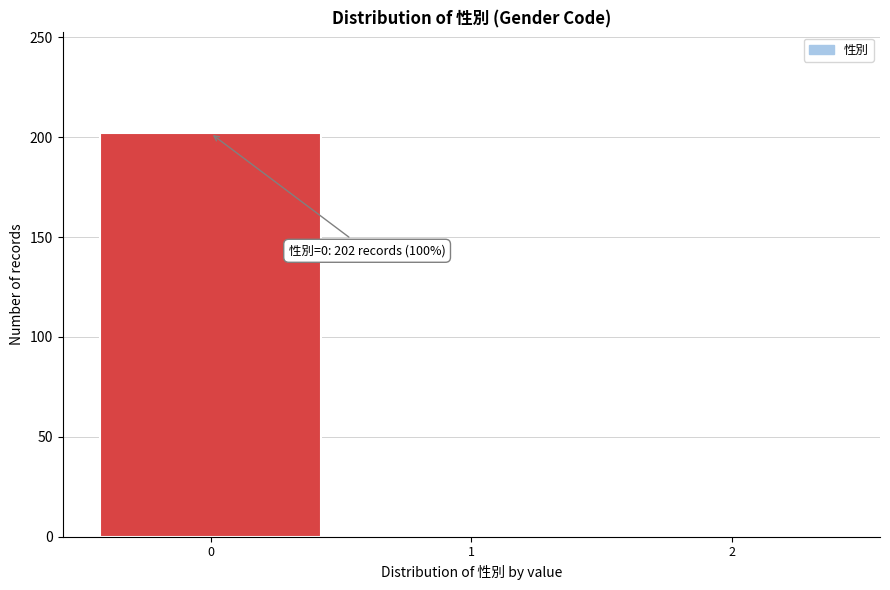

Over which range of the x-axis is the bar tallest?

-0.5 to 0.5